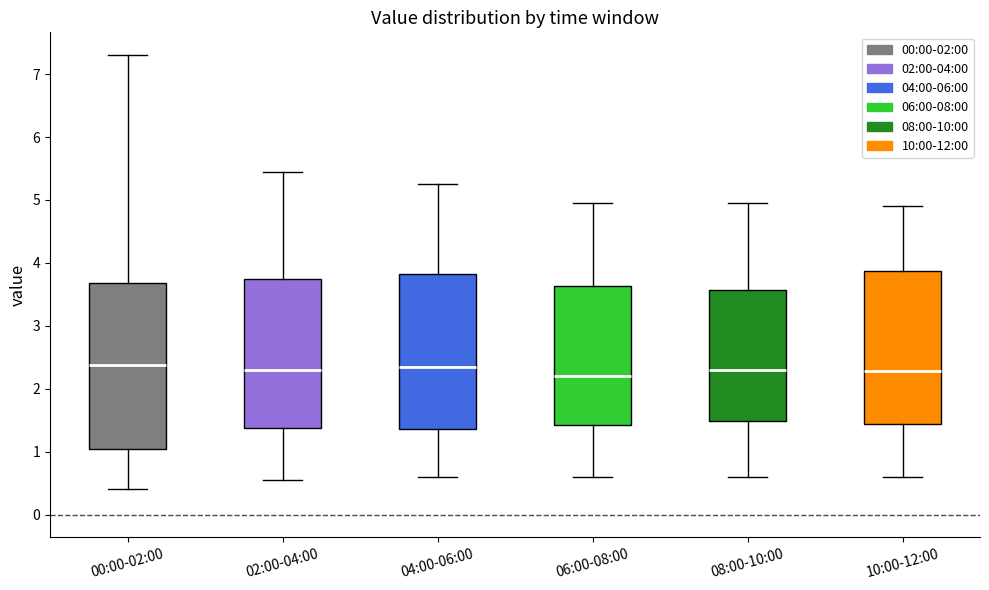

Where does the median line of the box for 00:00-02:00 sit on the y-axis? The values are not printed on the chart, so give them approximately, as read against the axis.

2.4